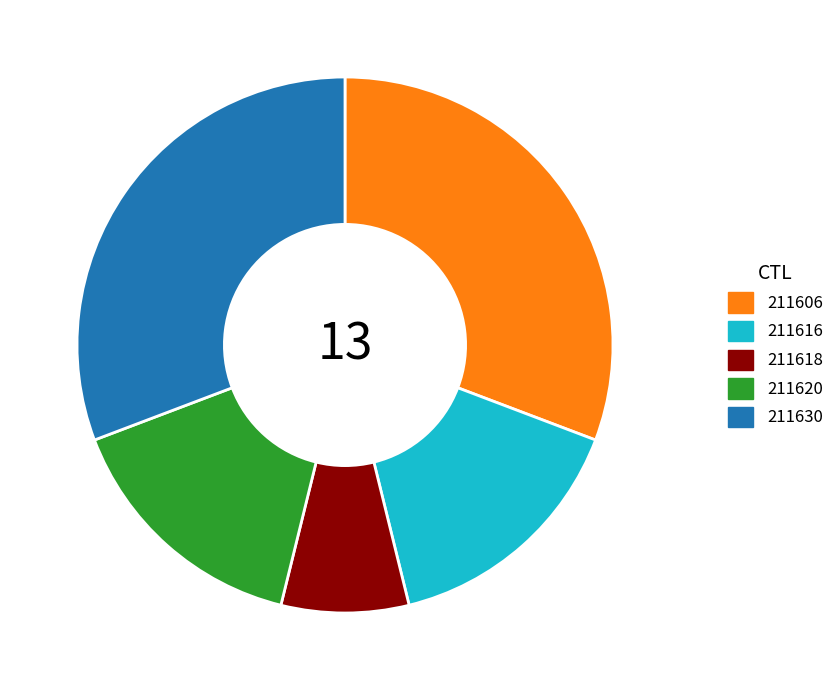

What is the smallest slice in the pie chart?

211618